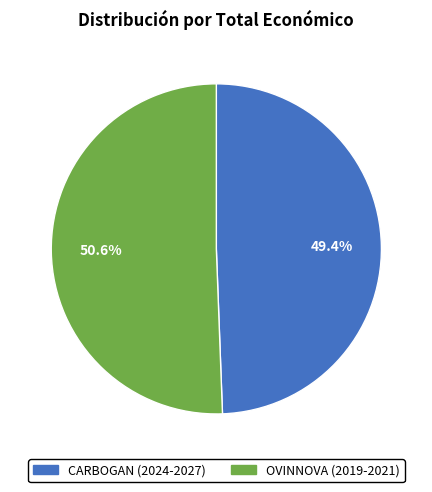

To the nearest percent, what is the difference between the largest and smallest slice percentages?

1%